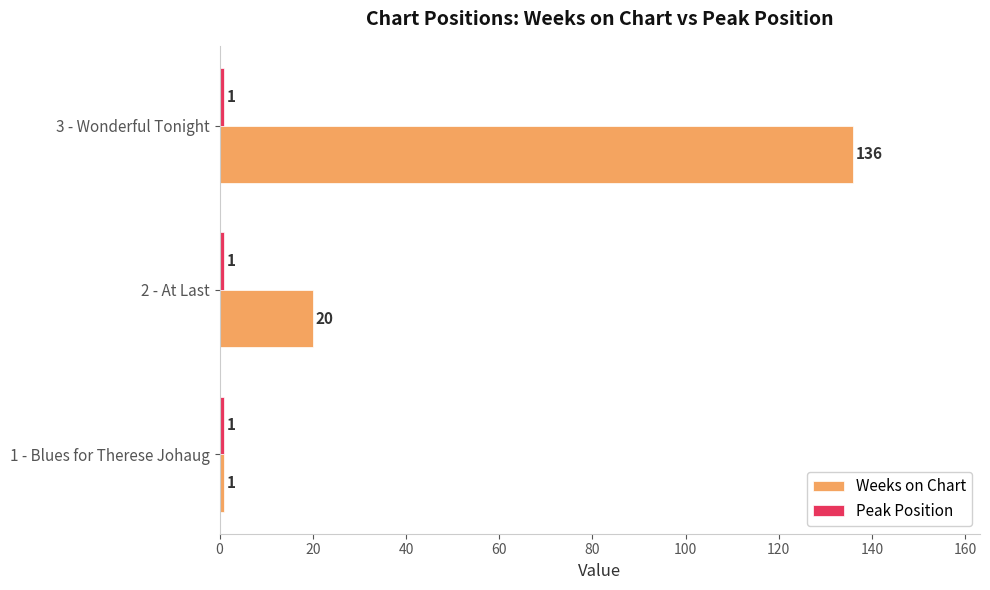

How many Weeks on Chart values are between 1 and 136?

3